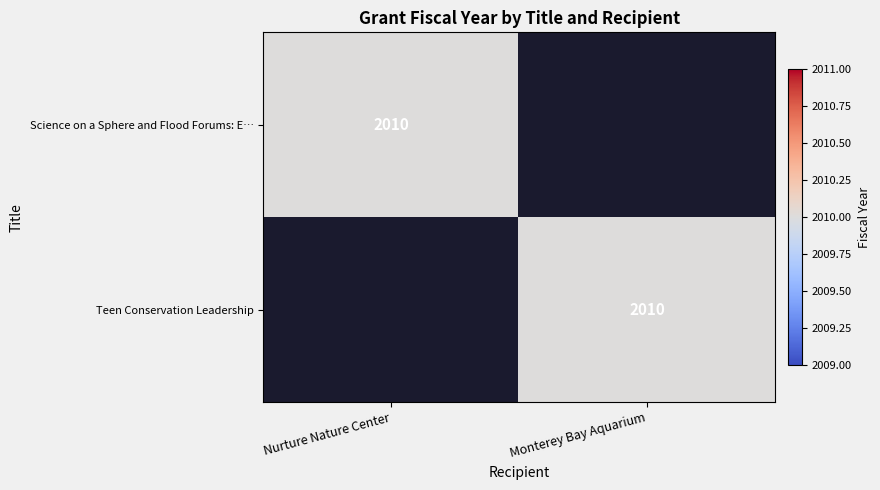

The Science on a Sphere and Flood Forums: E… series shows 2847 at Nurture Nature Center. True or false?

False